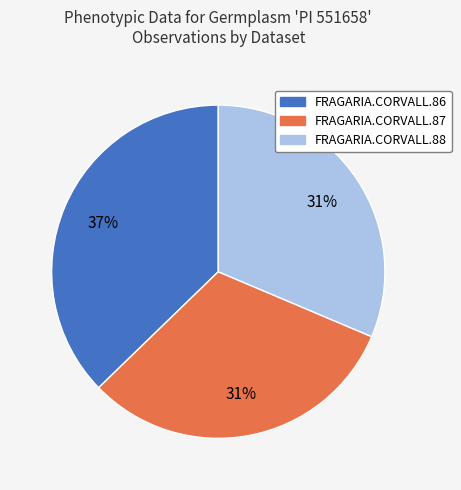

Which category has the biggest portion of the pie?

FRAGARIA.CORVALL.86